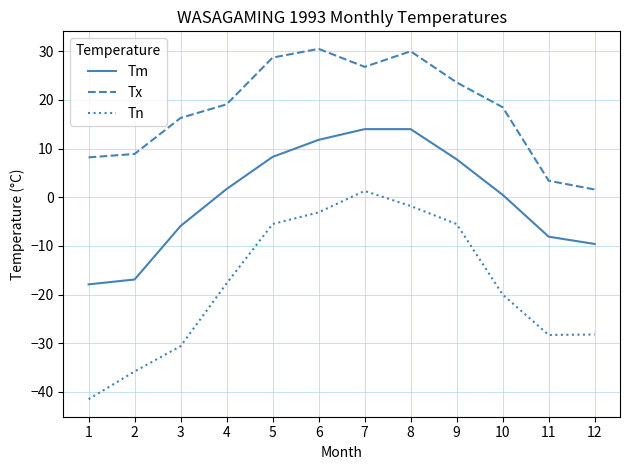

Which series has the largest total across all categories?

Tx